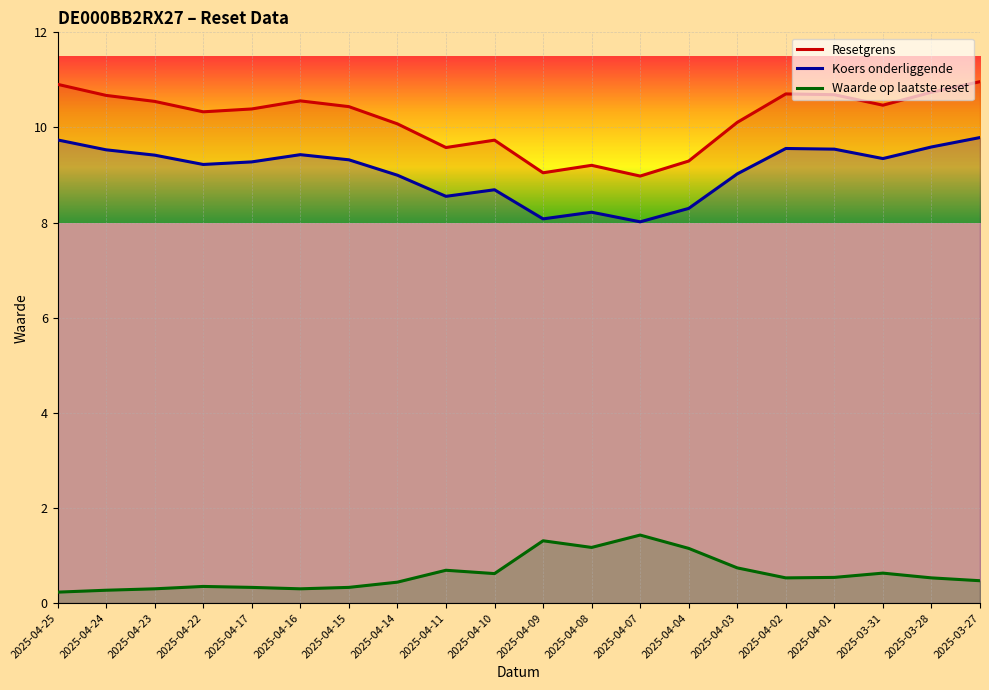

How many lines are shown in the chart?

3